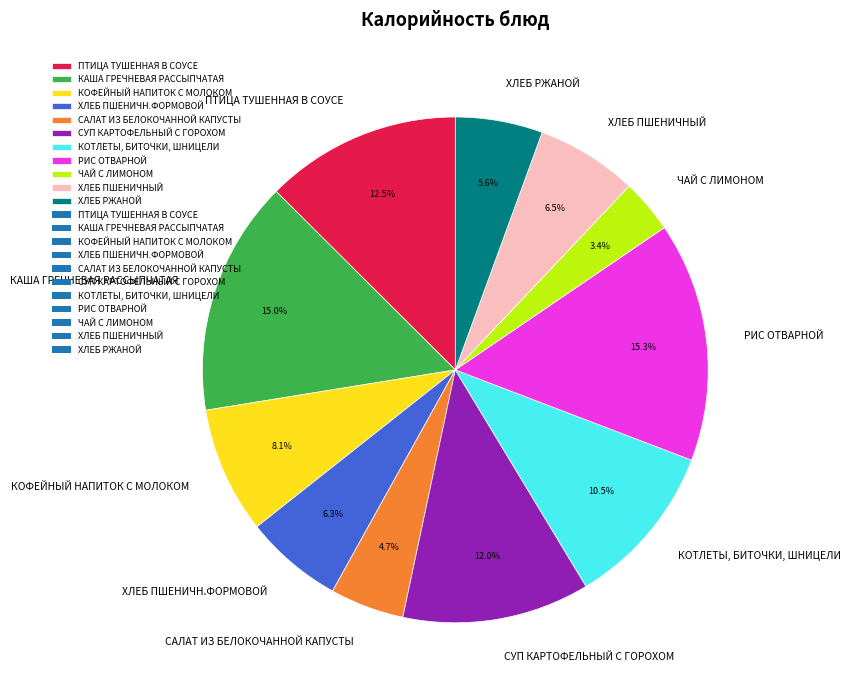

Which has a higher value, РИС ОТВАРНОЙ or САЛАТ ИЗ БЕЛОКОЧАННОЙ КАПУСТЫ?

РИС ОТВАРНОЙ